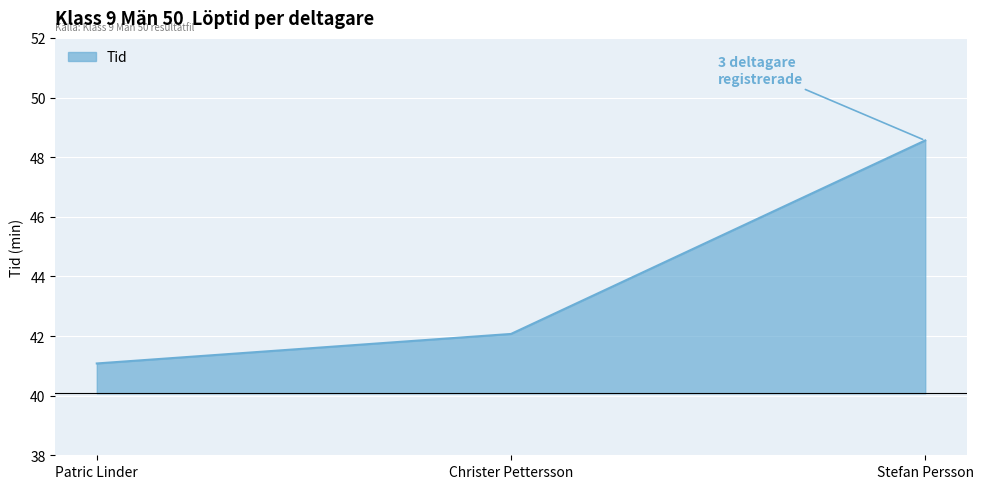

What value does the data have at Stefan Persson?

48.6